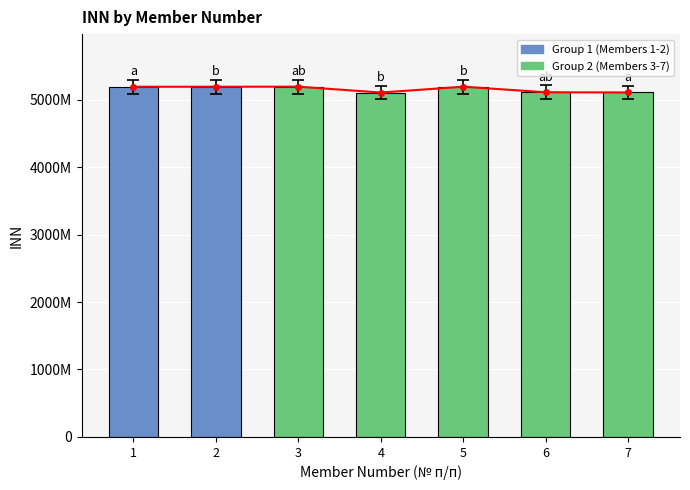

Approximately how many times larger is the value at 7 compared to 5?

1.0